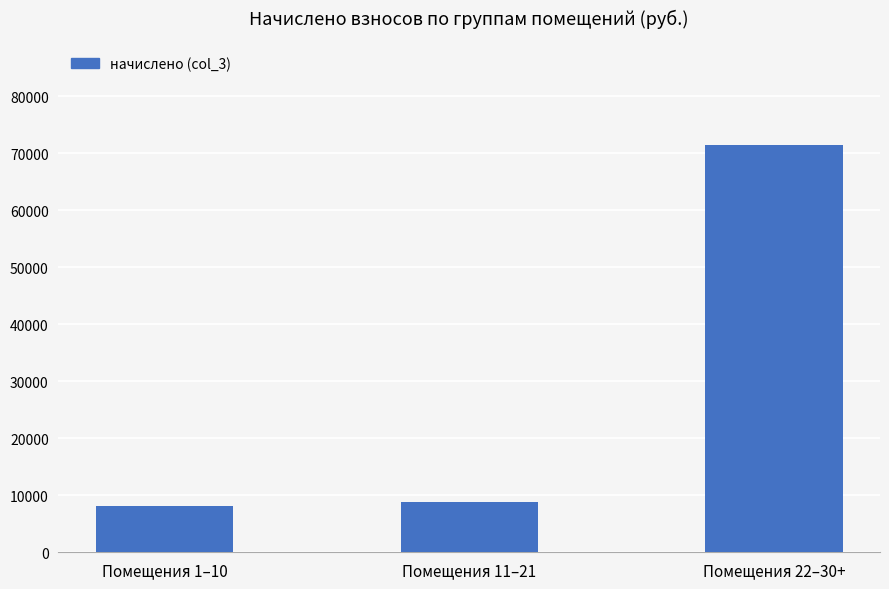

What is the label of the 1st bar from the left?

Помещения 1–10